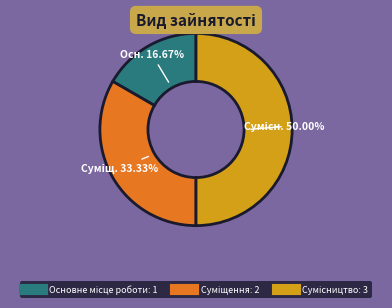

The Основне місце роботи slice represents 11% of the pie. True or false?

False